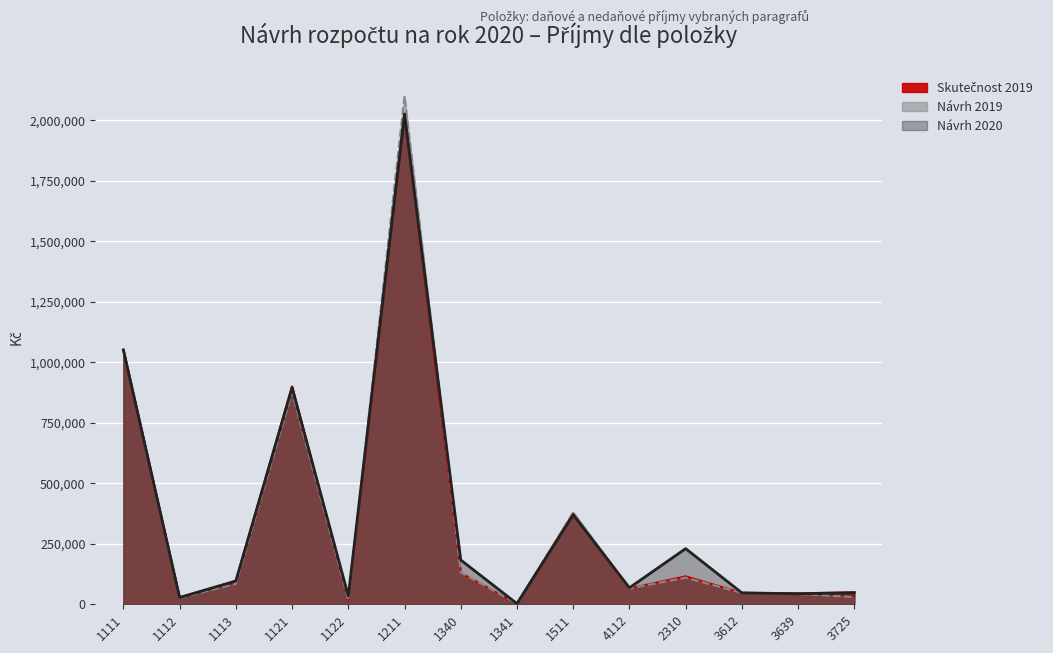

How many distinct data groups are displayed?

3